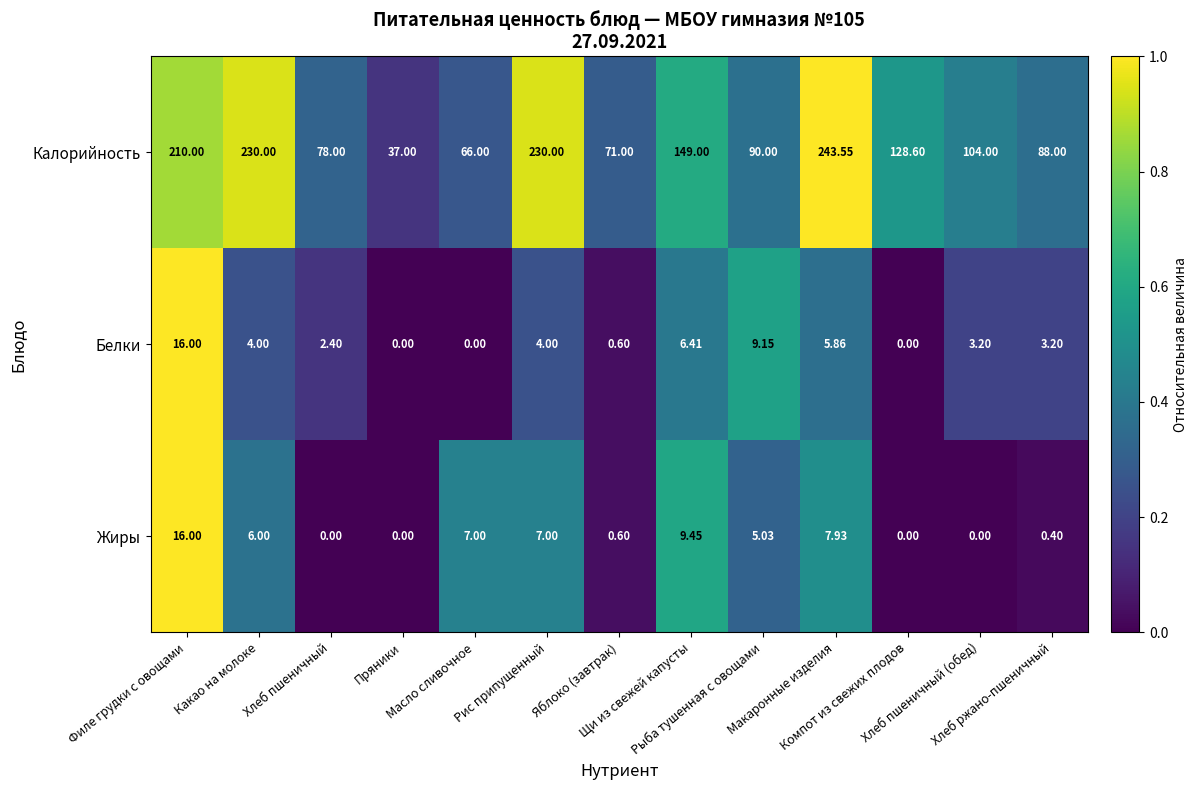

Which series has the largest range (max minus min)?

Калорийность